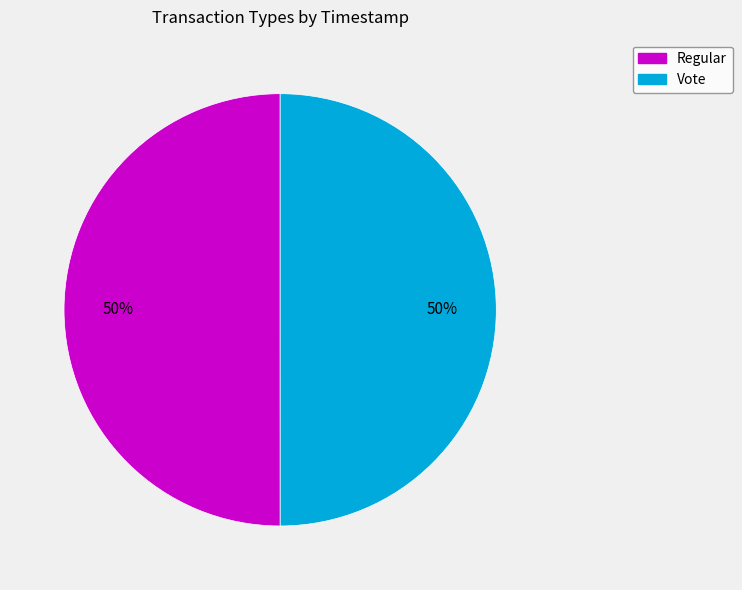

True or false: Regular accounts for 57% of the total.

False